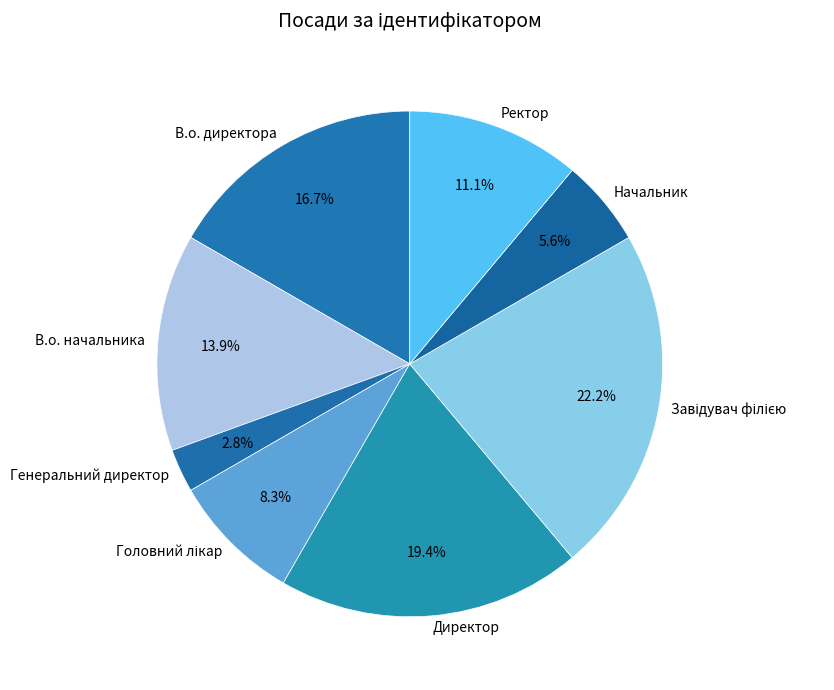

How many slices are in this pie chart?

8